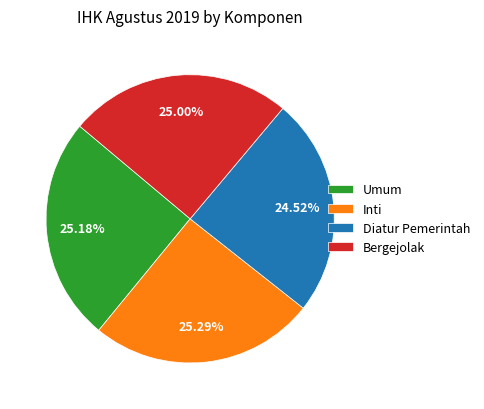

Is Inti the majority of the pie?

No